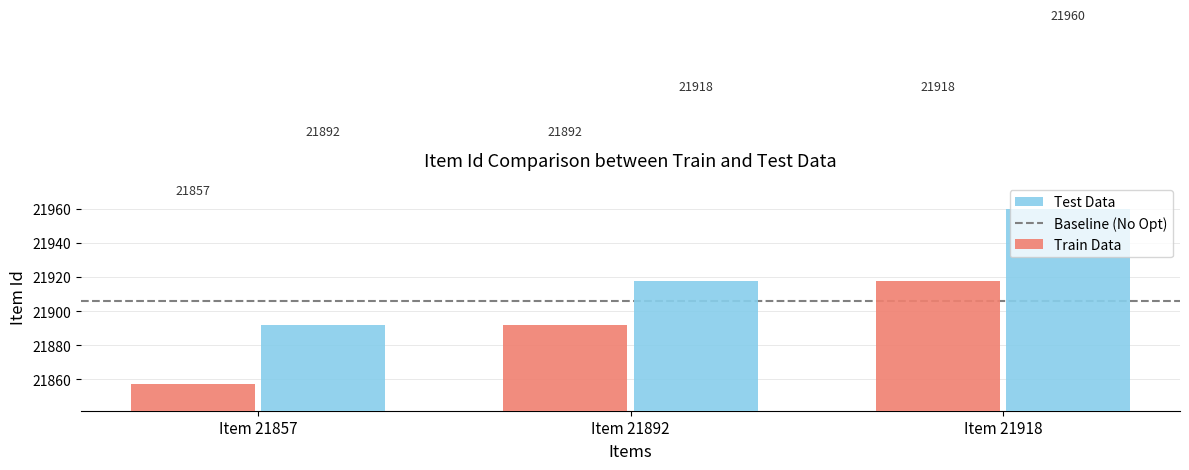

What is the average value of the Test Data series?

21923